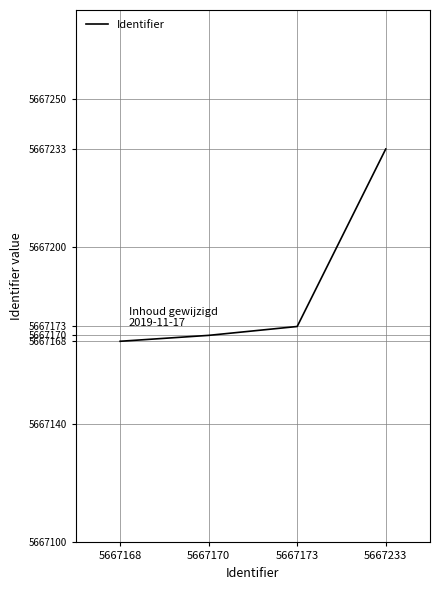

What is the average value?

5667186